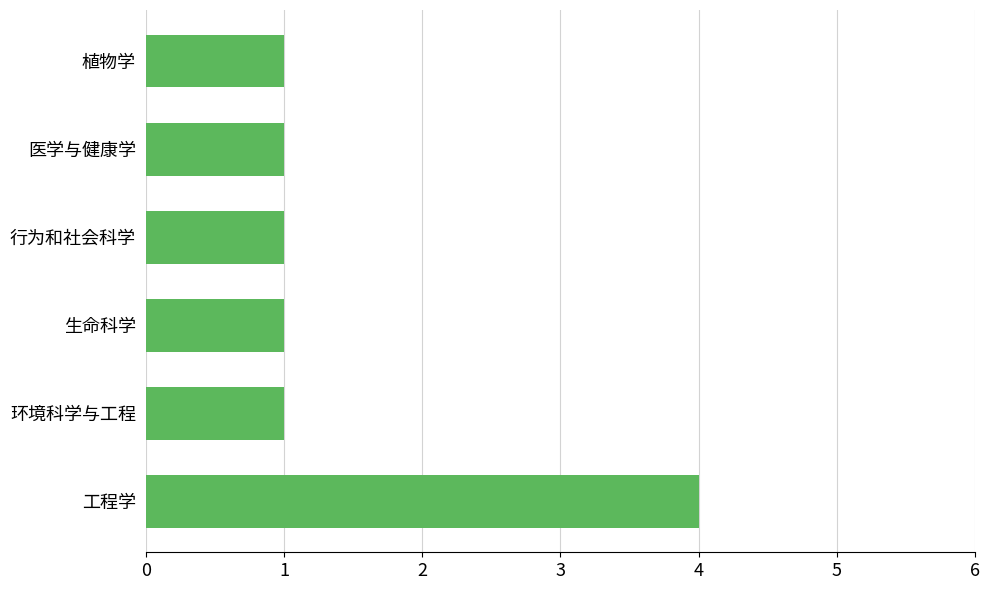

What is the difference between the maximum and minimum values?

3